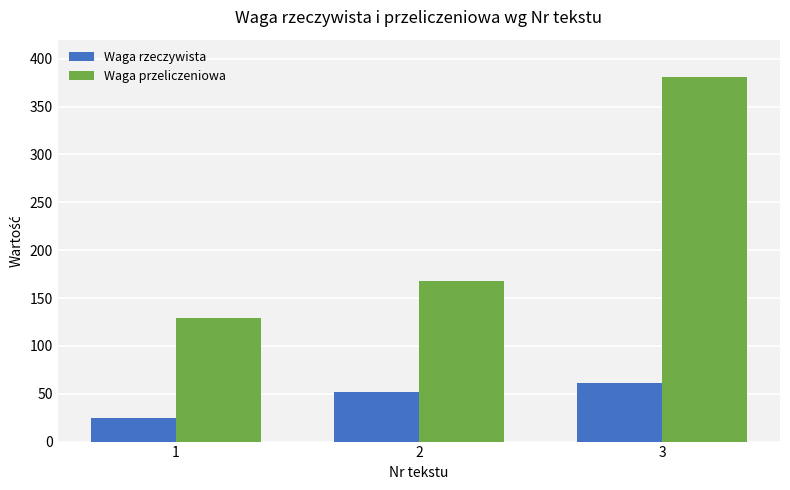

Reading right to left, what are all the values shown in this chart?

Waga rzeczywista: 3=61	2=52	1=25
Waga przeliczeniowa: 3=381	2=168	1=129